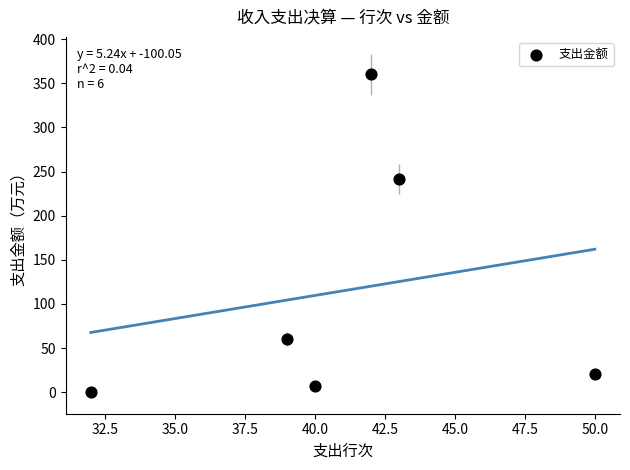

What is the average X value?

41.0